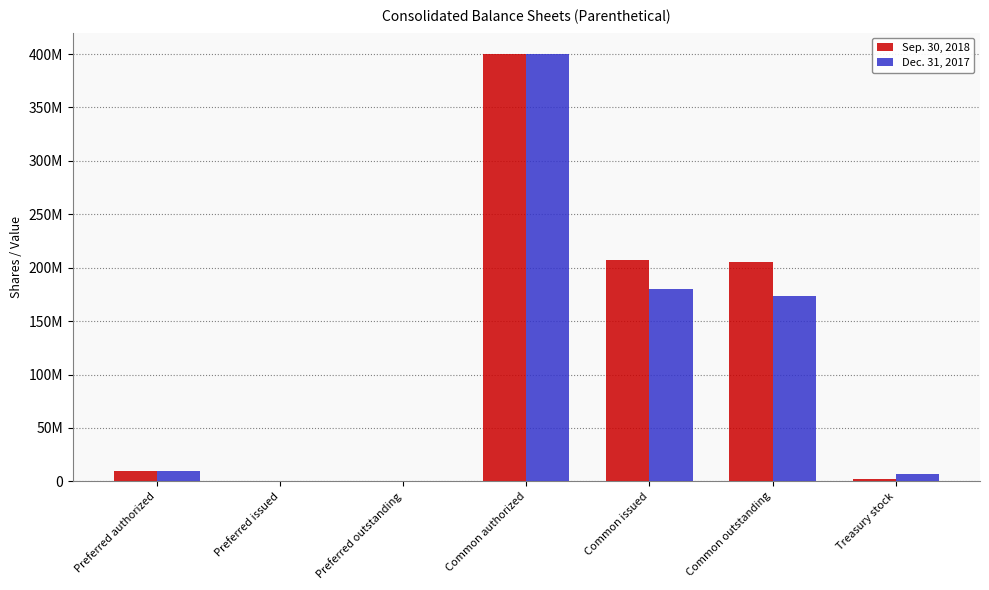

What are all the series names shown in the legend?

Sep. 30, 2018, Dec. 31, 2017